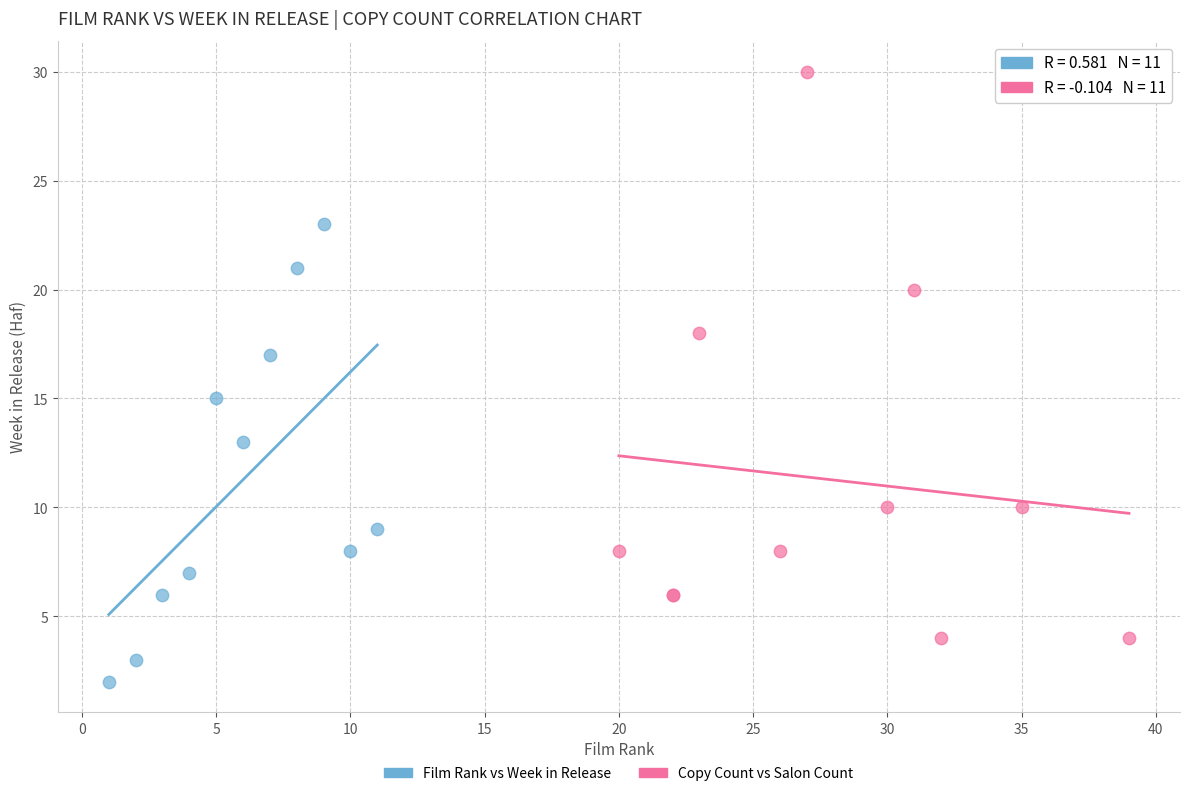

Which series reaches the minimum Y coordinate?

Film Rank vs Week in Release